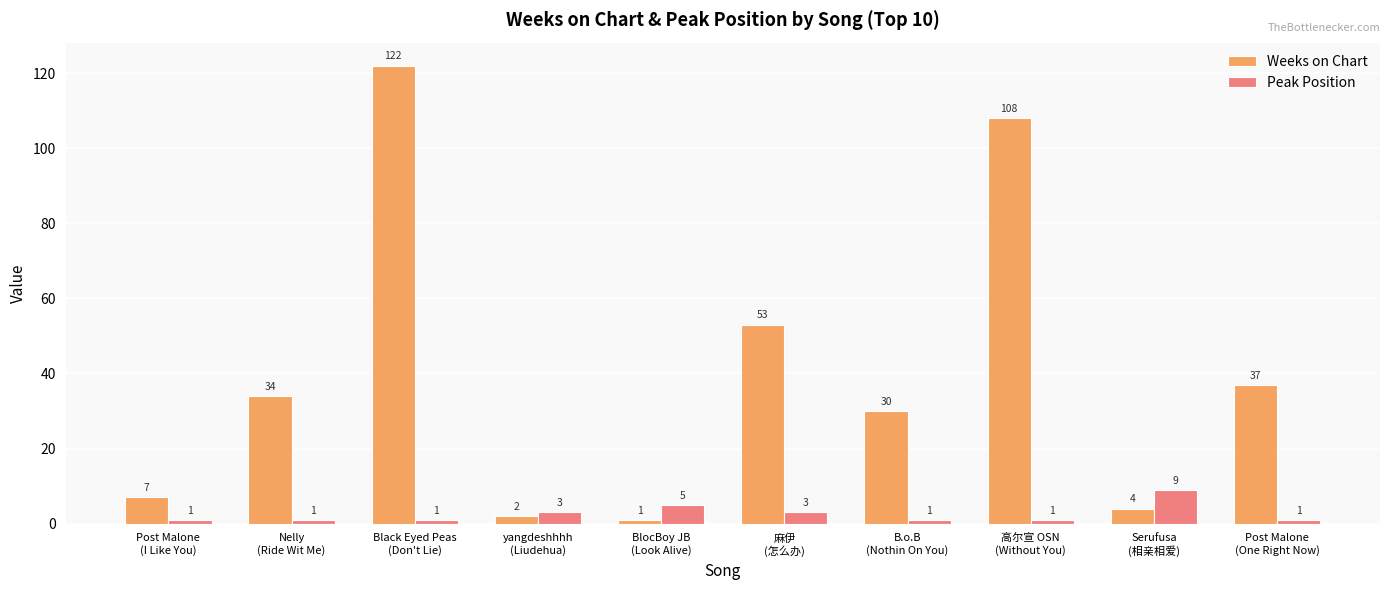

What are all the series names shown in the legend?

Weeks on Chart, Peak Position